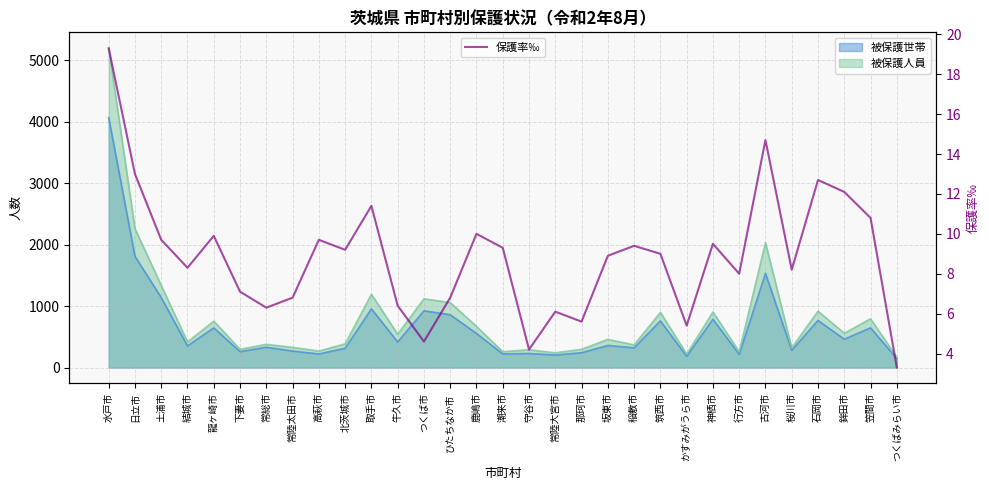

Rank the categories by value from lowest to highest.

つくばみらい市, 守谷市, つくば市, かすみがうら市, 那珂市, 常陸大宮市, 常総市, 牛久市, 常陸太田市, ひたちなか市, 下妻市, 行方市, 桜川市, 結城市, 坂東市, 筑西市, 北茨城市, 潮来市, 稲敷市, 神栖市, 土浦市, 高萩市, 龍ヶ崎市, 鹿嶋市, 笠間市, 取手市, 鉾田市, 石岡市, 日立市, 古河市, 水戸市